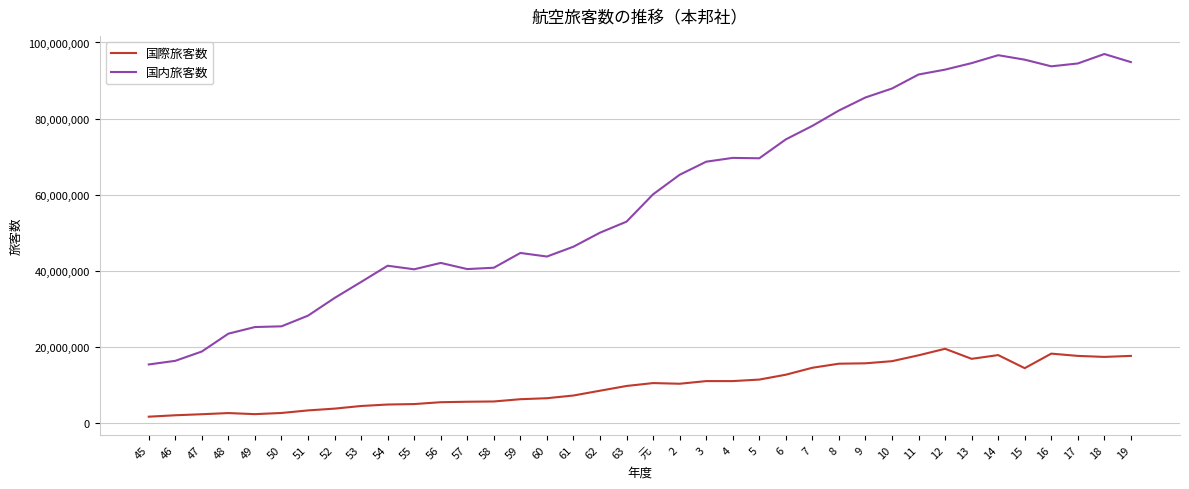

At 5, list the series in order from smallest to largest.

国際旅客数, 国内旅客数